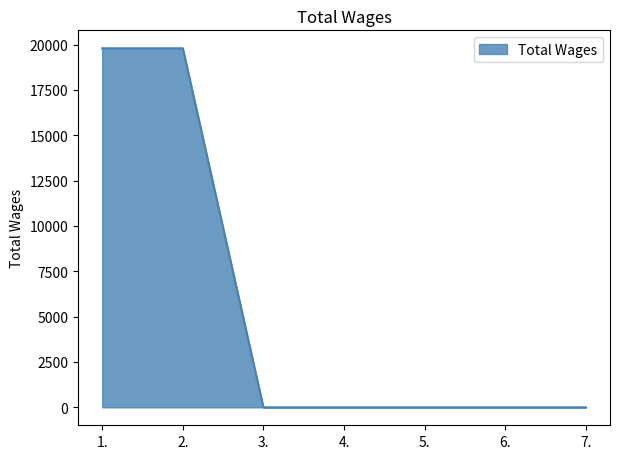

What is the difference between the second highest and second lowest values?

19800